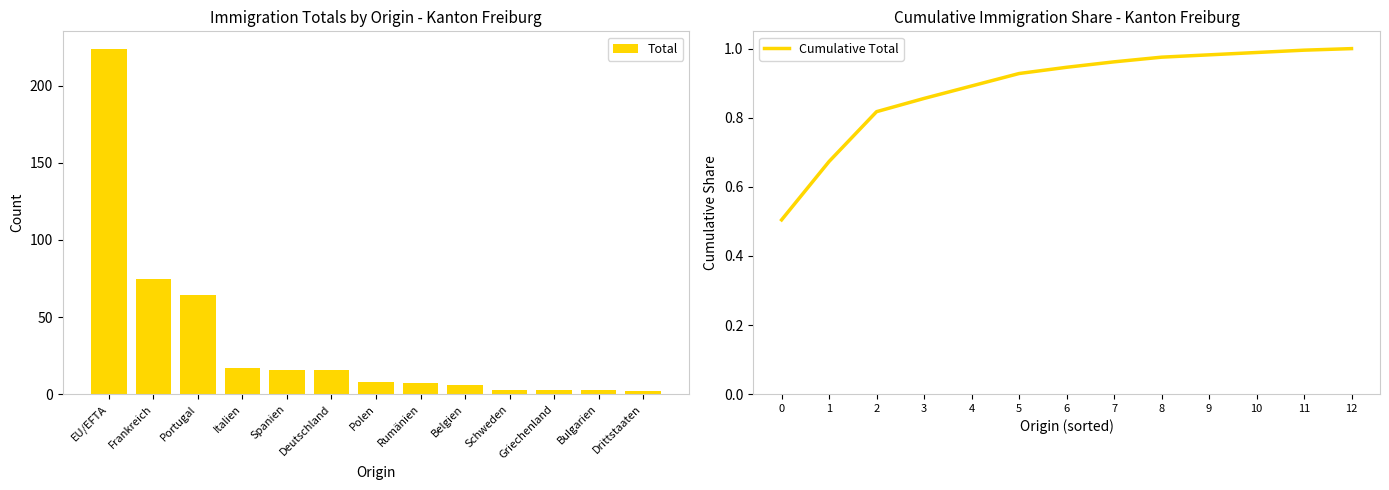

The value of Total at Deutschland is 10.7. True or false?

False